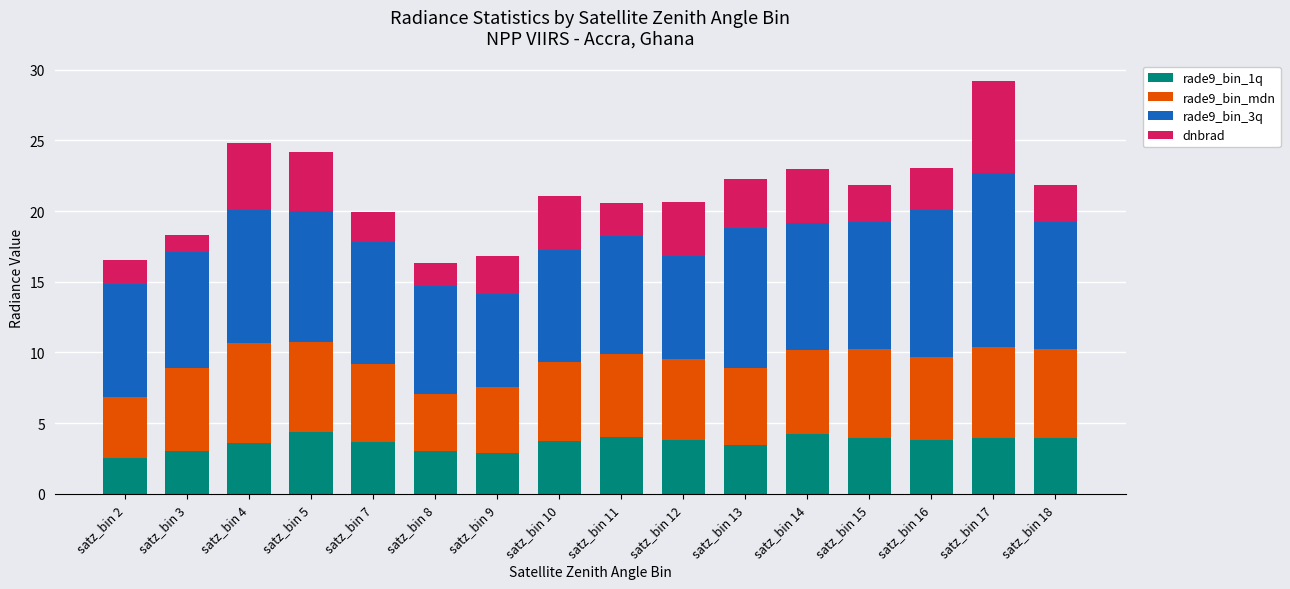

What is the highest value of the rade9_bin_1q series?

4.4